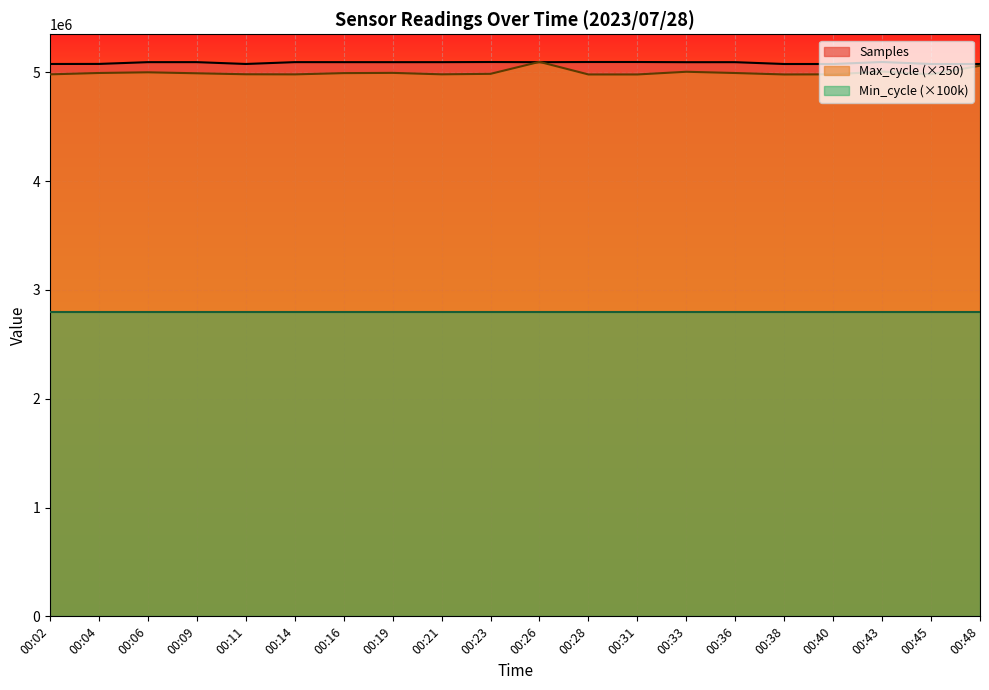

Is the value of Min_cycle (×100k) at 00:40 greater than the value of Samples at 00:09?

No